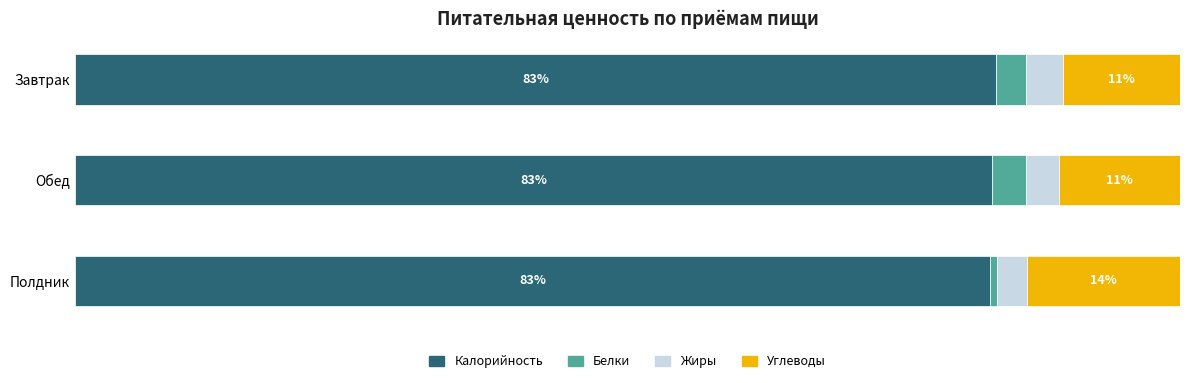

What are all the series names shown in the legend?

Калорийность, Белки, Жиры, Углеводы